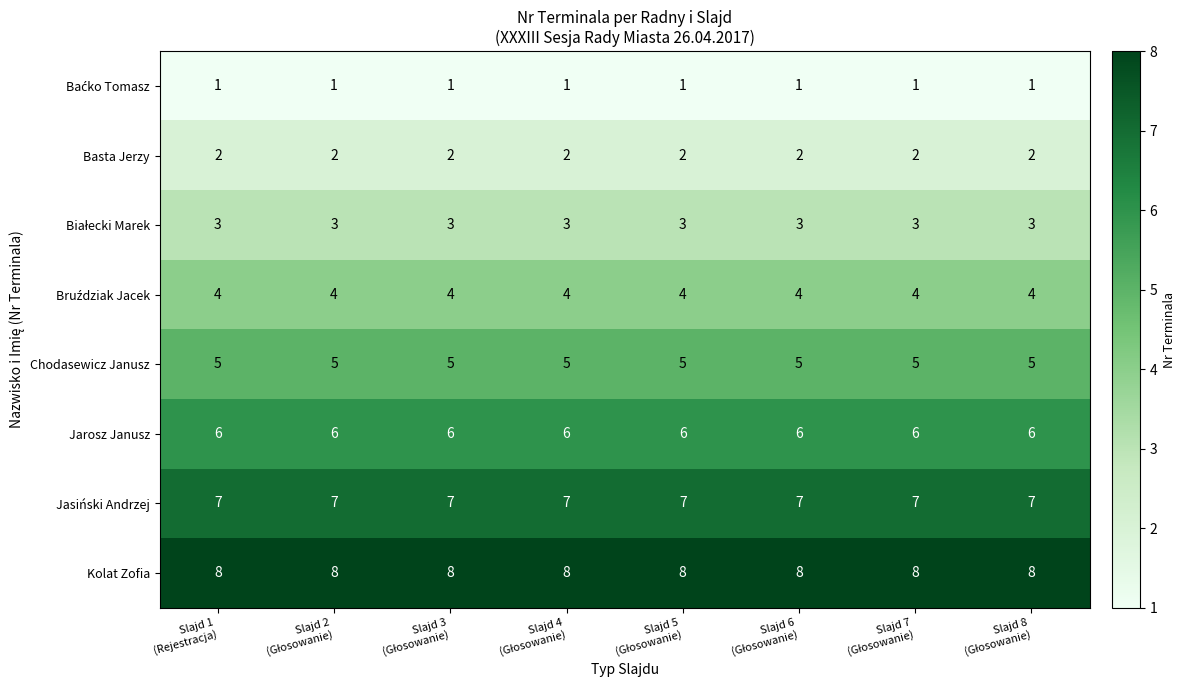

What is the average value of the Chodasewicz Janusz series?

5